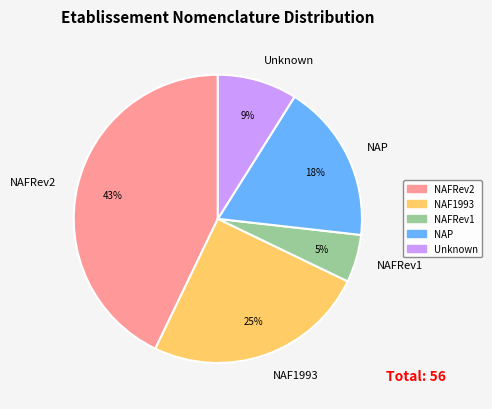

How many slices are in this pie chart?

5